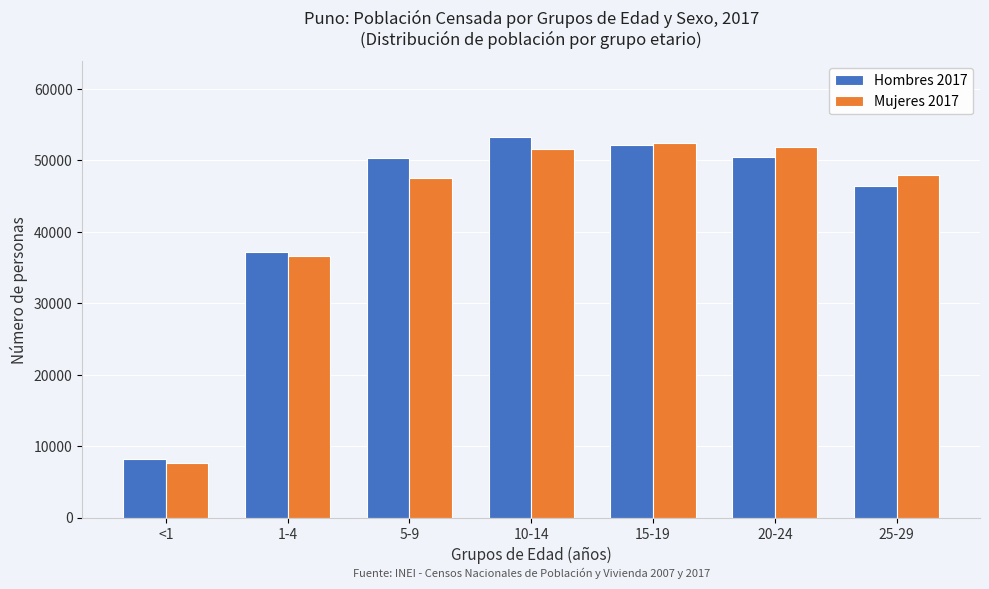

What is the greatest value displayed?

53206